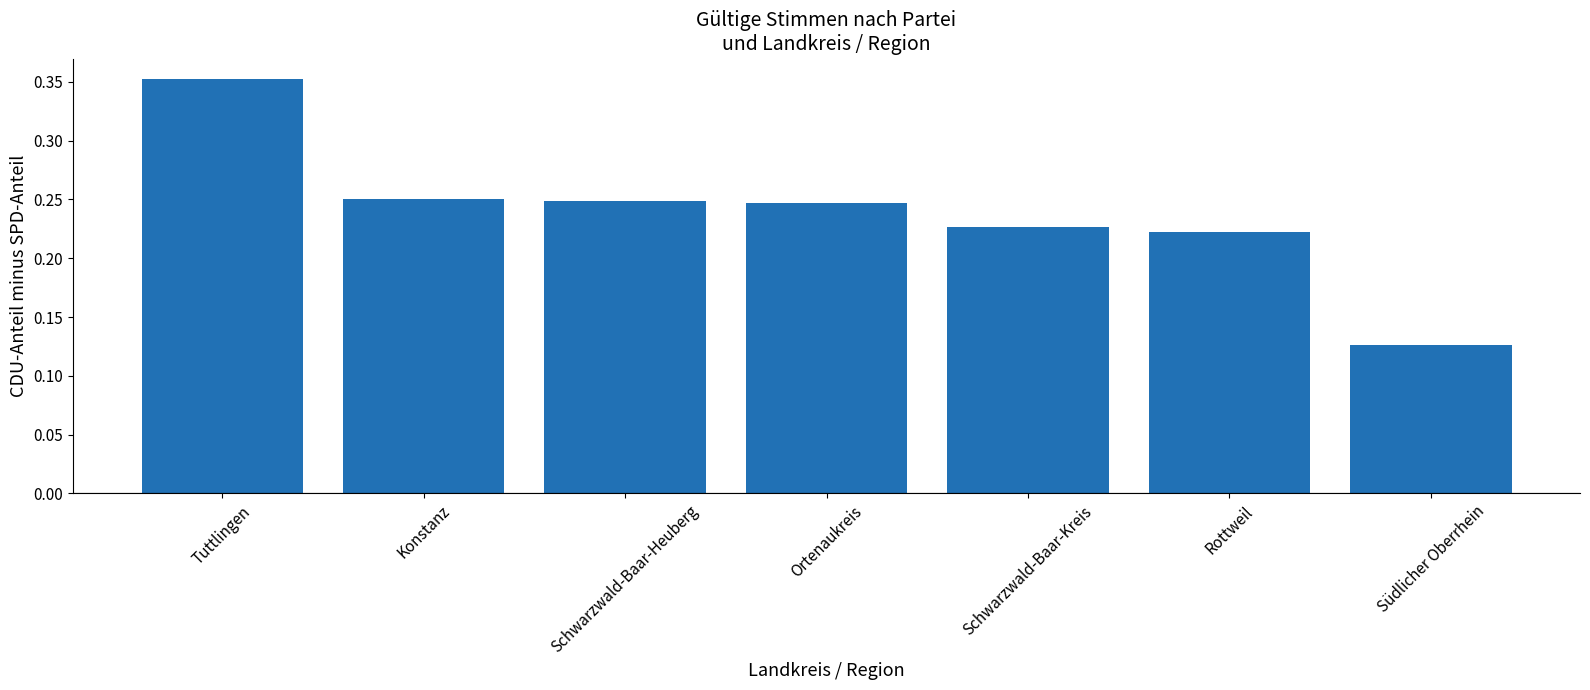

Count the values in the range 0 to 1.

7